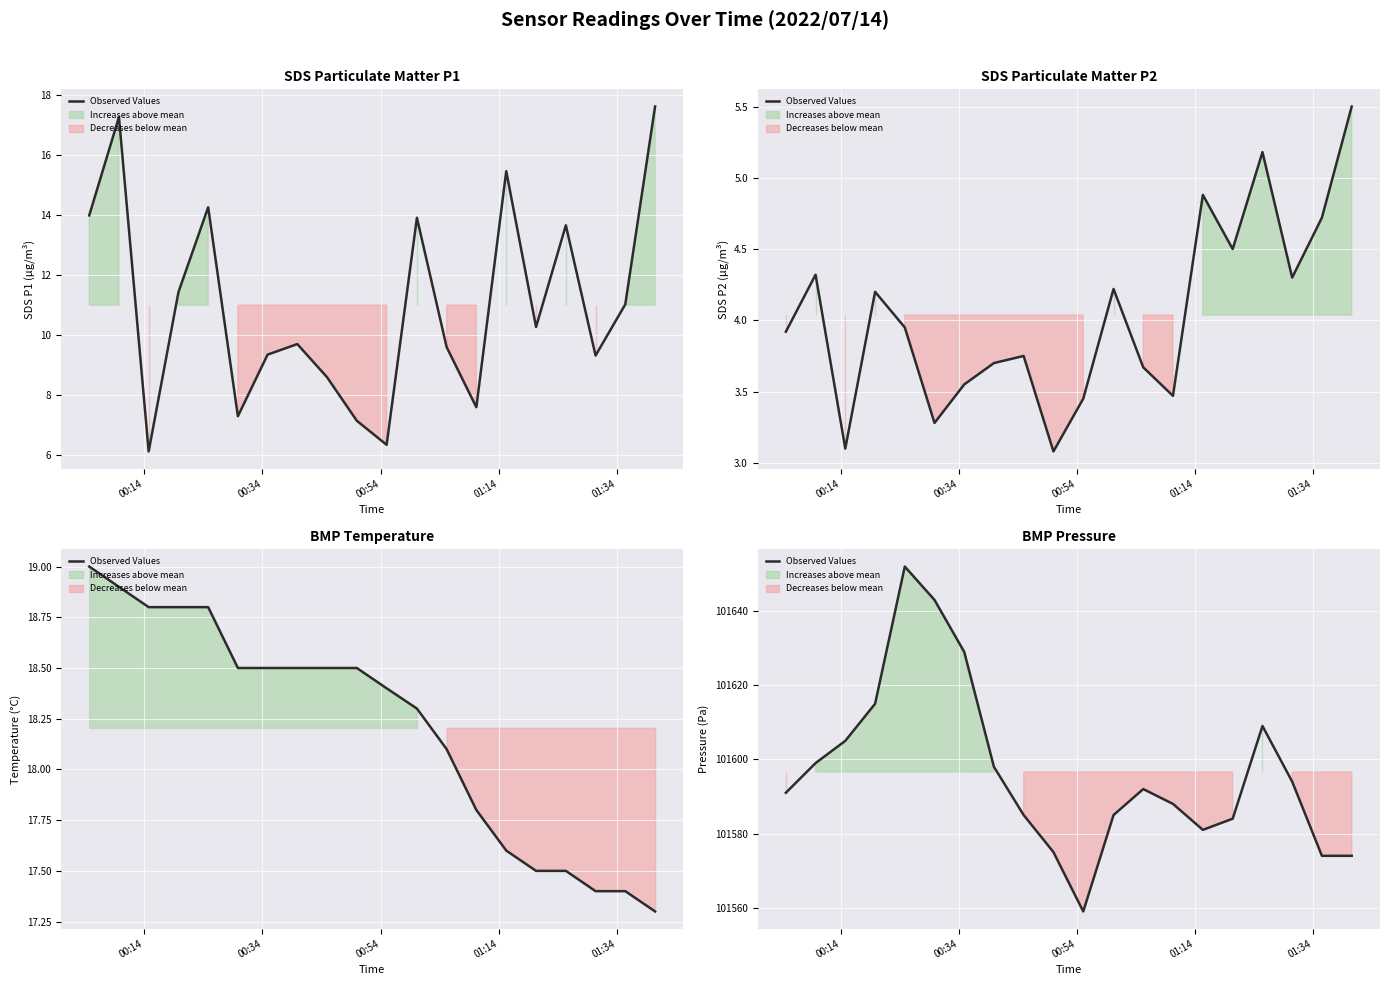

What is the maximum value shown in the chart?

101652